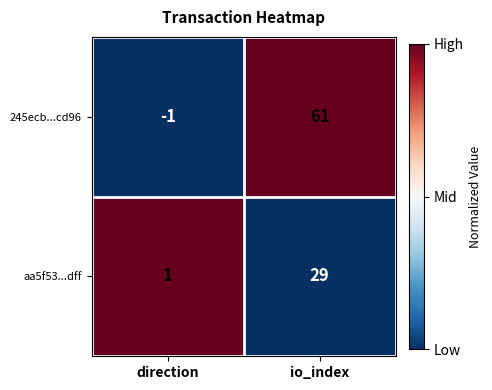

Reading right to left, extract all data points from this chart.

245ecb...cd96: io_index=61	direction=-1
aa5f53...dff: io_index=29	direction=1